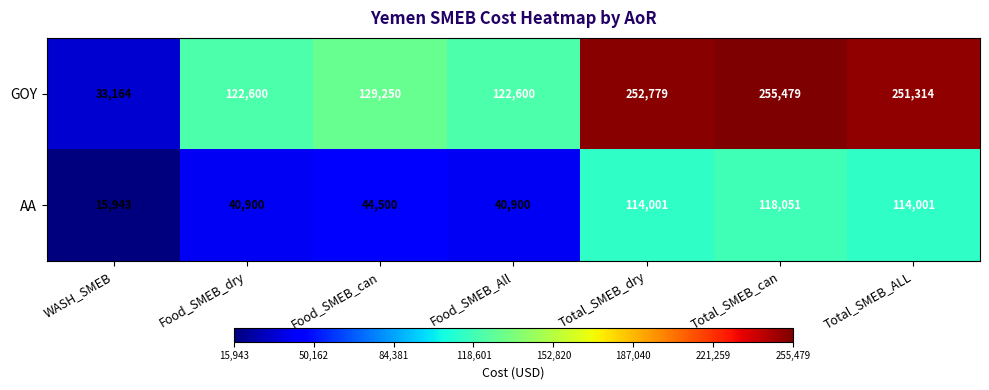

Which series has the widest spread of values?

GOY